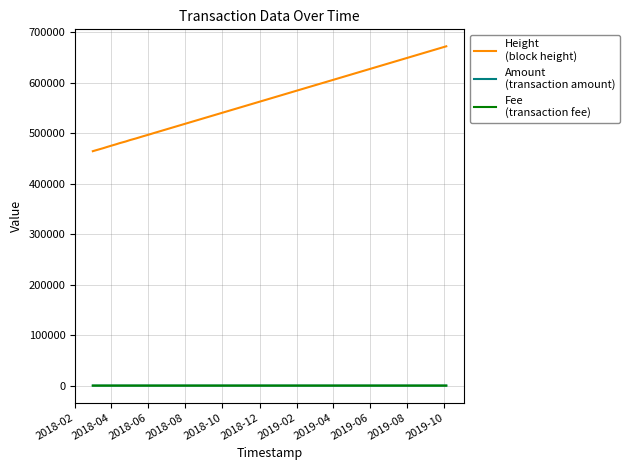

What is the value of the Fee
(transaction fee) point at the 9th from the left?

1.0